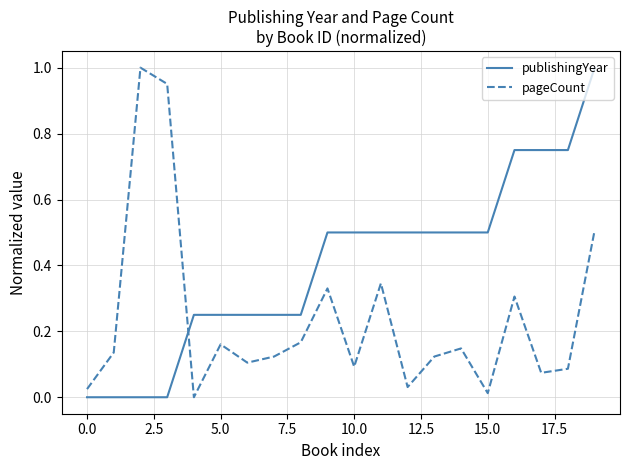

How many times do pageCount and publishingYear cross each other?

1